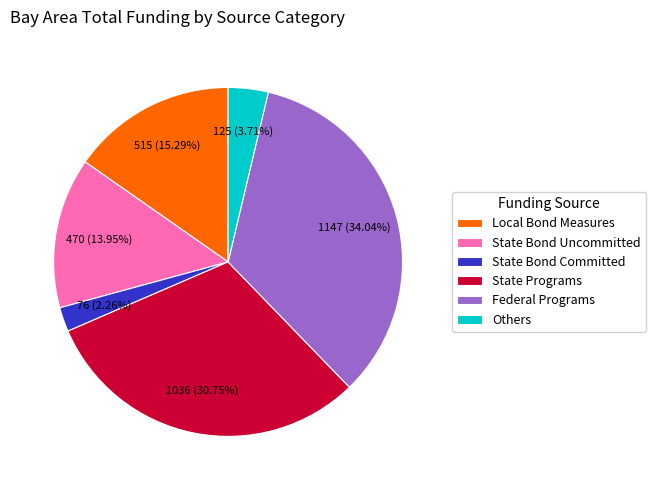

What percentage do State Bond Uncommitted and State Bond Committed together represent?

16.2%